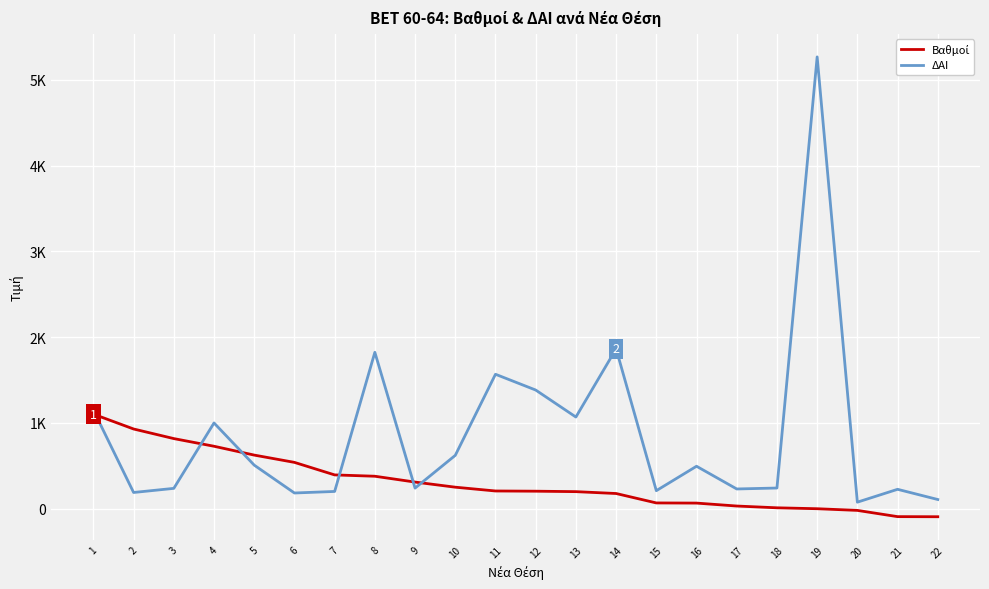

Is this an area chart (filled region under the line)?

No